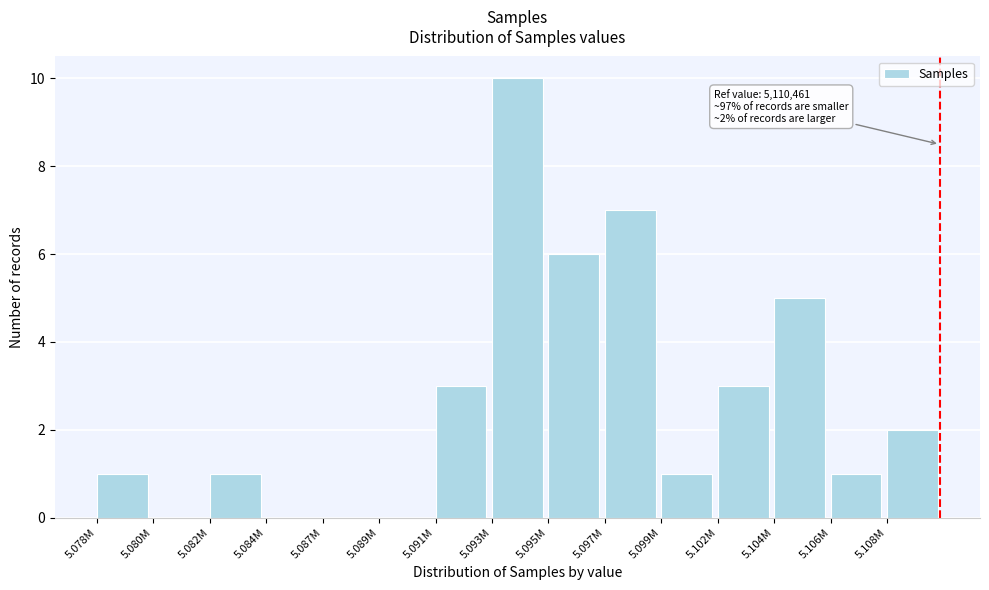

Reading left to right, extract all data points from this chart.

5.078M=1	5.080M=0	5.082M=1	5.084M=0	5.087M=0	5.089M=0	5.091M=3	5.093M=10	5.095M=6	5.097M=7	5.099M=1	5.102M=3	5.104M=5	5.106M=1	5.108M=2